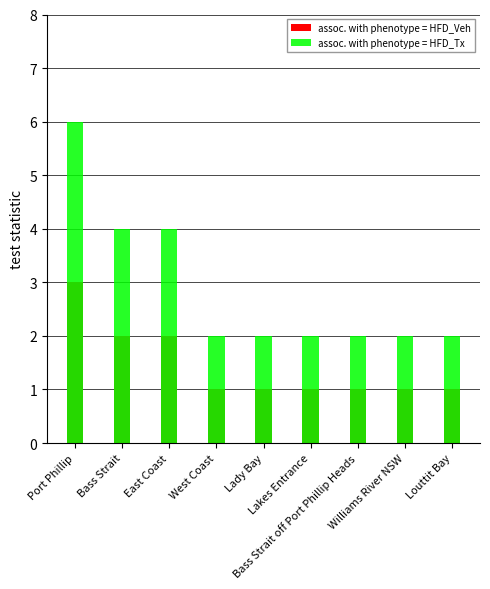

What are all the series names shown in the legend?

assoc. with phenotype = HFD_Veh, assoc. with phenotype = HFD_Tx